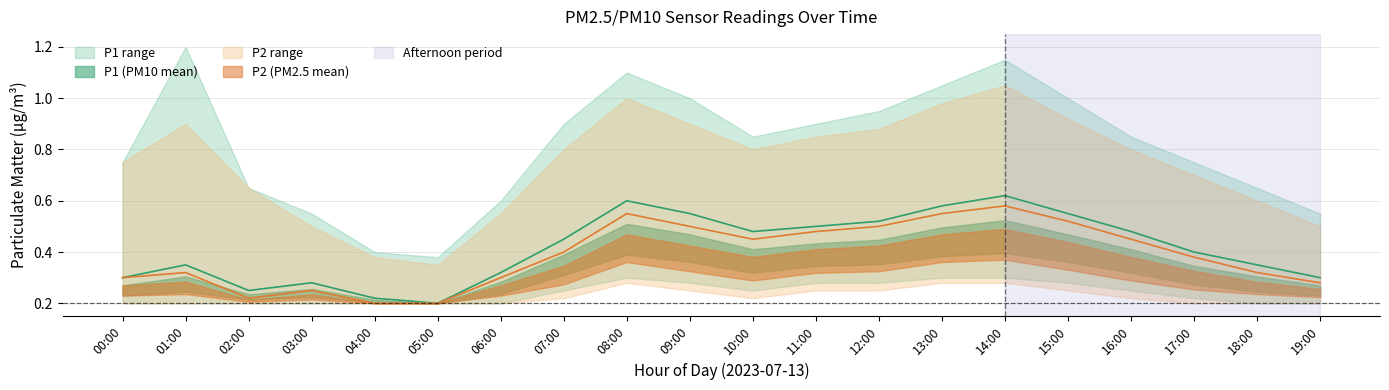

Which category has the highest value in the P2_lower series?

08:00